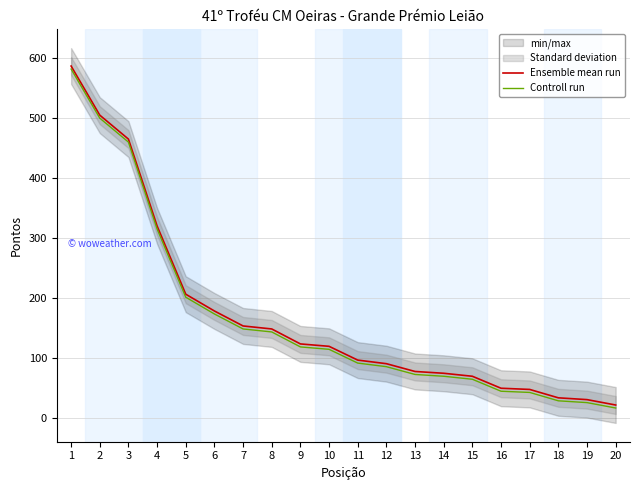

True or false: Controll run and Ensemble mean run intersect in this chart.

False